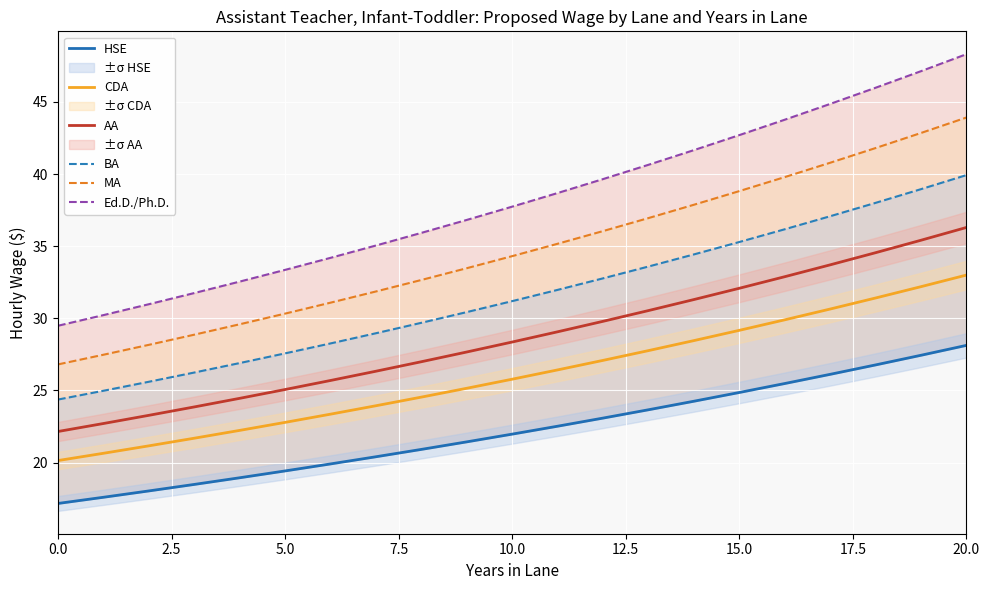

True or false: BA and CDA cross at least once.

False